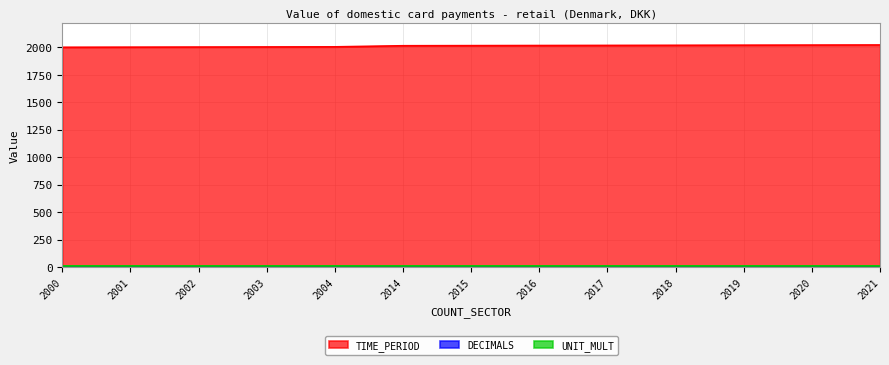

How many distinct data groups are displayed?

3